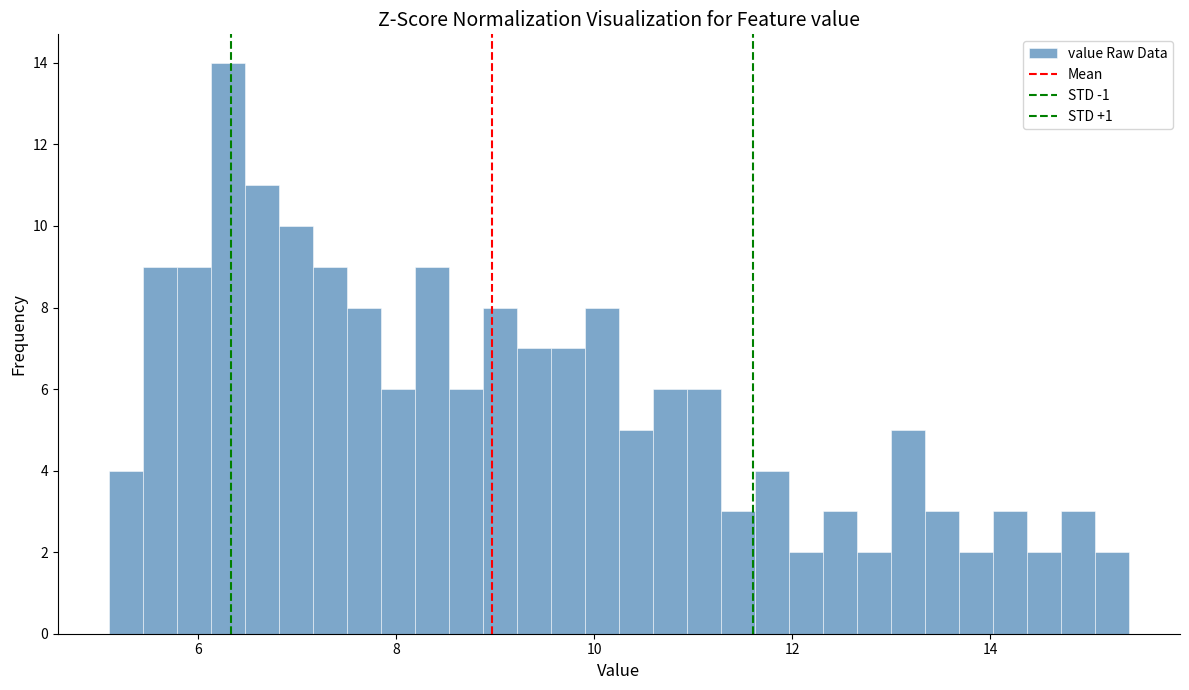

Around what value on the x-axis is the tallest bar? Give the approximate position of its centre, as read against the axis.

6.4